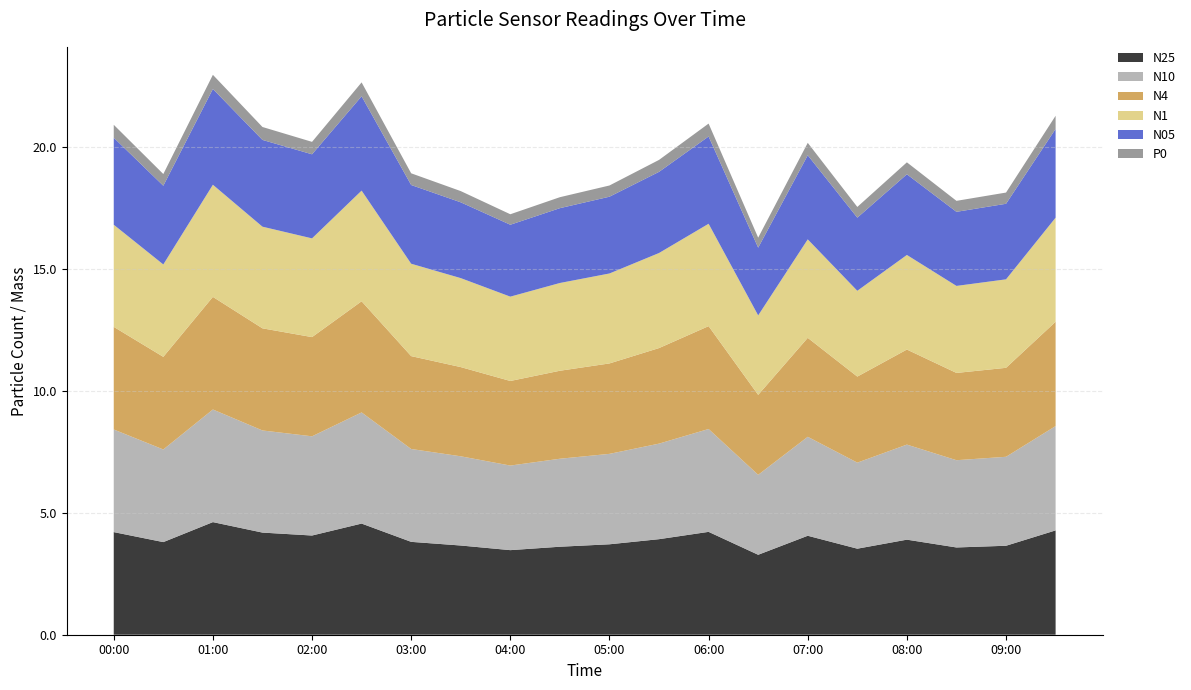

Reading left to right, what are all the values shown in this chart?

N25: 00:00=4.2	00:30=3.8	01:00=4.6	01:30=4.2	02:00=4.1	02:30=4.6	03:00=3.8	03:30=3.7	04:00=3.5	04:30=3.6	05:00=3.7	05:30=3.9	06:00=4.2	06:30=3.3	07:00=4.1	07:30=3.5	08:00=3.9	08:30=3.6	09:00=3.6	09:30=4.3
N10: 00:00=4.2	00:30=3.8	01:00=4.6	01:30=4.2	02:00=4.1	02:30=4.6	03:00=3.8	03:30=3.7	04:00=3.5	04:30=3.6	05:00=3.7	05:30=3.9	06:00=4.2	06:30=3.3	07:00=4.1	07:30=3.5	08:00=3.9	08:30=3.6	09:00=3.6	09:30=4.3
N4: 00:00=4.2	00:30=3.8	01:00=4.6	01:30=4.2	02:00=4.1	02:30=4.6	03:00=3.8	03:30=3.7	04:00=3.5	04:30=3.6	05:00=3.7	05:30=3.9	06:00=4.2	06:30=3.3	07:00=4.1	07:30=3.5	08:00=3.9	08:30=3.6	09:00=3.6	09:30=4.3
N1: 00:00=4.2	00:30=3.8	01:00=4.6	01:30=4.2	02:00=4.0	02:30=4.5	03:00=3.8	03:30=3.6	04:00=3.5	04:30=3.6	05:00=3.7	05:30=3.9	06:00=4.2	06:30=3.3	07:00=4.0	07:30=3.5	08:00=3.9	08:30=3.6	09:00=3.6	09:30=4.3
N05: 00:00=3.6	00:30=3.2	01:00=3.9	01:30=3.6	02:00=3.5	02:30=3.9	03:00=3.2	03:30=3.1	04:00=3.0	04:30=3.1	05:00=3.1	05:30=3.3	06:00=3.6	06:30=2.8	07:00=3.5	07:30=3.0	08:00=3.3	08:30=3.0	09:00=3.1	09:30=3.6
P0: 00:00=0.5	00:30=0.5	01:00=0.6	01:30=0.5	02:00=0.5	02:30=0.6	03:00=0.5	03:30=0.5	04:00=0.4	04:30=0.5	05:00=0.5	05:30=0.5	06:00=0.5	06:30=0.4	07:00=0.5	07:30=0.4	08:00=0.5	08:30=0.5	09:00=0.5	09:30=0.5